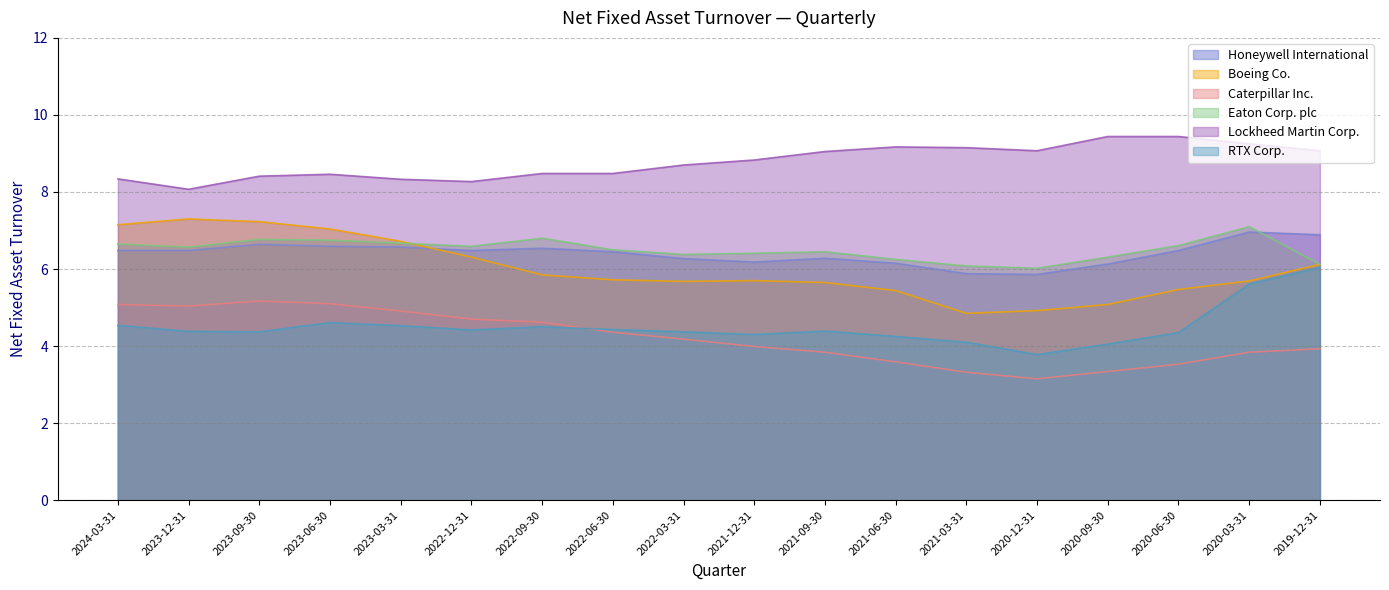

Reading left to right, list all the values displayed in this chart.

Honeywell International: 2024-03-31=6.5	2023-12-31=6.5	2023-09-30=6.6	2023-06-30=6.6	2023-03-31=6.6	2022-12-31=6.5	2022-09-30=6.5	2022-06-30=6.5	2022-03-31=6.3	2021-12-31=6.2	2021-09-30=6.3	2021-06-30=6.2	2021-03-31=5.9	2020-12-31=5.9	2020-09-30=6.1	2020-06-30=6.5	2020-03-31=7.0	2019-12-31=6.9
Boeing Co.: 2024-03-31=7.2	2023-12-31=7.3	2023-09-30=7.2	2023-06-30=7.0	2023-03-31=6.7	2022-12-31=6.3	2022-09-30=5.8	2022-06-30=5.7	2022-03-31=5.7	2021-12-31=5.7	2021-09-30=5.7	2021-06-30=5.4	2021-03-31=4.8	2020-12-31=4.9	2020-09-30=5.1	2020-06-30=5.5	2020-03-31=5.7	2019-12-31=6.1
Caterpillar Inc.: 2024-03-31=5.1	2023-12-31=5.0	2023-09-30=5.2	2023-06-30=5.1	2023-03-31=4.9	2022-12-31=4.7	2022-09-30=4.6	2022-06-30=4.4	2022-03-31=4.2	2021-12-31=4.0	2021-09-30=3.8	2021-06-30=3.6	2021-03-31=3.3	2020-12-31=3.1	2020-09-30=3.3	2020-06-30=3.5	2020-03-31=3.8	2019-12-31=3.9
Eaton Corp. plc: 2024-03-31=6.7	2023-12-31=6.6	2023-09-30=6.8	2023-06-30=6.8	2023-03-31=6.7	2022-12-31=6.6	2022-09-30=6.8	2022-06-30=6.5	2022-03-31=6.4	2021-12-31=6.4	2021-09-30=6.5	2021-06-30=6.2	2021-03-31=6.1	2020-12-31=6.0	2020-09-30=6.3	2020-06-30=6.6	2020-03-31=7.1	2019-12-31=6.1
Lockheed Martin Corp.: 2024-03-31=8.3	2023-12-31=8.1	2023-09-30=8.4	2023-06-30=8.5	2023-03-31=8.3	2022-12-31=8.3	2022-09-30=8.5	2022-06-30=8.5	2022-03-31=8.7	2021-12-31=8.8	2021-09-30=9.1	2021-06-30=9.2	2021-03-31=9.2	2020-12-31=9.1	2020-09-30=9.4	2020-06-30=9.4	2020-03-31=9.2	2019-12-31=9.1
RTX Corp.: 2024-03-31=4.5	2023-12-31=4.4	2023-09-30=4.4	2023-06-30=4.6	2023-03-31=4.5	2022-12-31=4.4	2022-09-30=4.5	2022-06-30=4.4	2022-03-31=4.4	2021-12-31=4.3	2021-09-30=4.4	2021-06-30=4.2	2021-03-31=4.1	2020-12-31=3.8	2020-09-30=4.0	2020-06-30=4.3	2020-03-31=5.6	2019-12-31=6.0